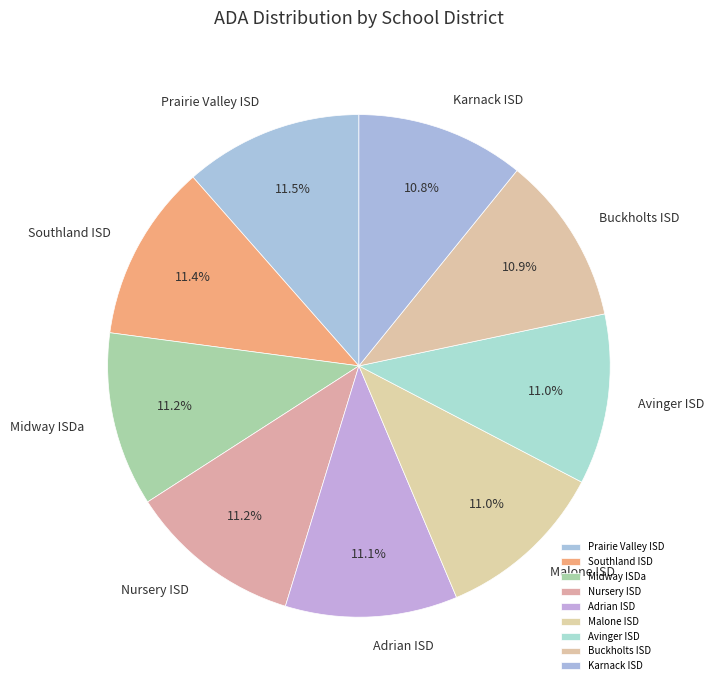

How many segments does this pie chart have?

9